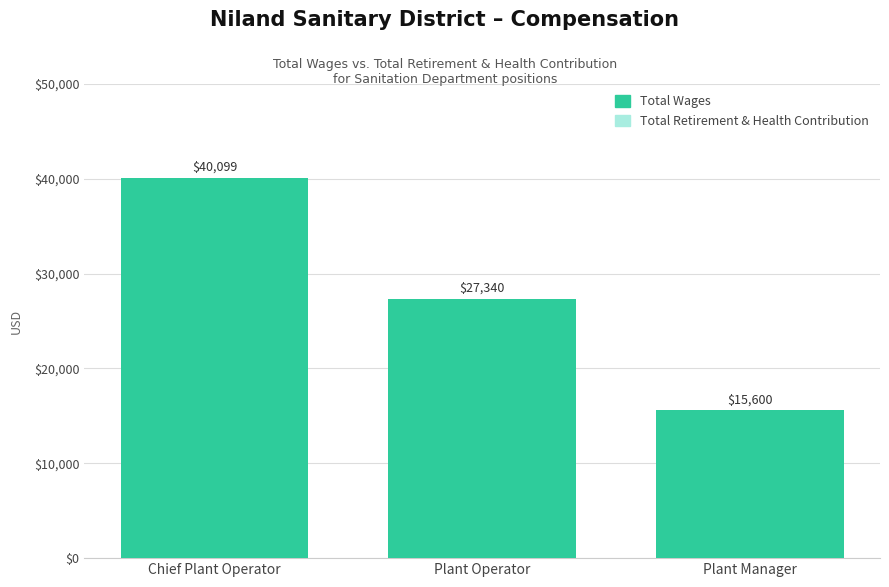

What is the ratio of the value at Plant Manager to the value at Chief Plant Operator?

0.4